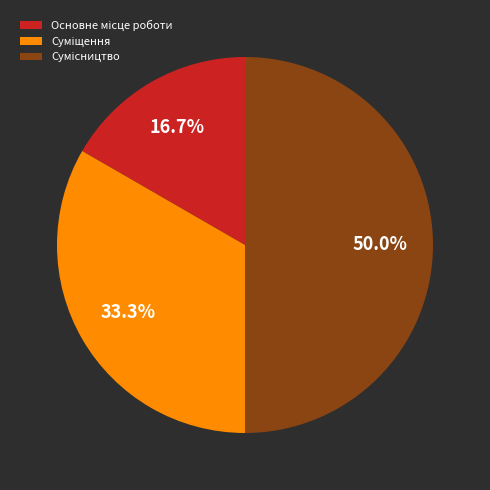

To the nearest percent, what is the difference between the Сумісництво and Суміщення slice percentages?

17%